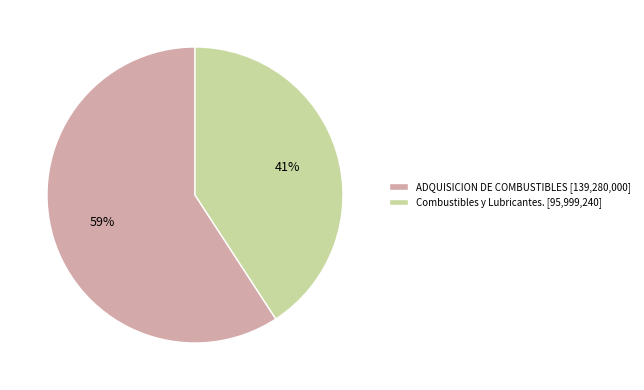

How many slices are in this pie chart?

2